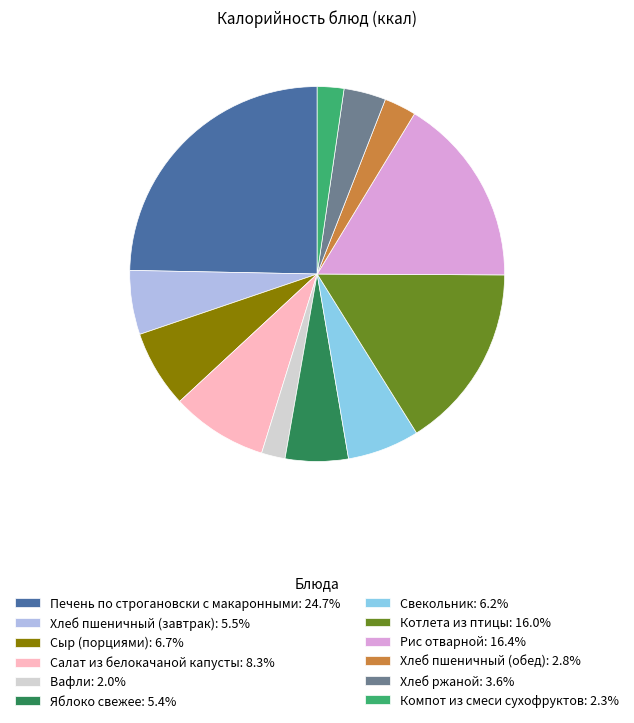

Combined, do Компот из смеси сухофруктов: 2.3% and Хлеб пшеничный (обед): 2.8% account for over 50%?

No